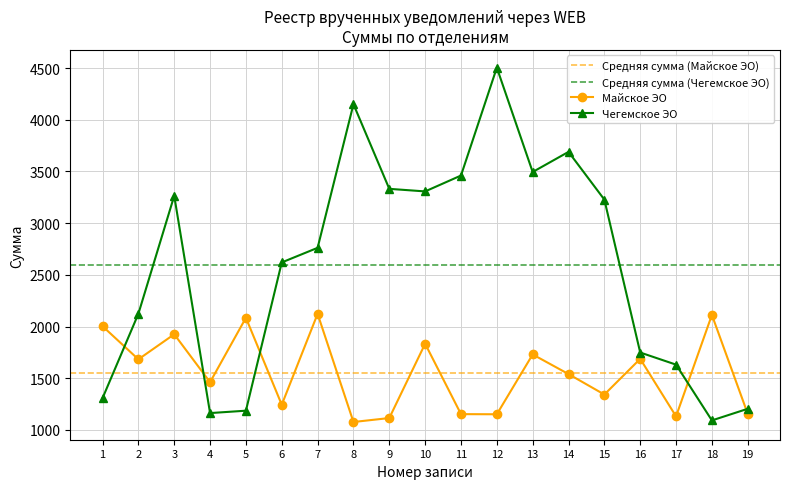

Reading right to left, extract all data points from this chart.

Майское ЭО: 1155.9	2112.5	1131.3	1687.7	1342.4	1540.4	1730.3	1151.5	1152.9	1833.8	1115.1	1076.7	2123.1	1243.4	2084.9	1461.7	1925.5	1683.0	2003.4
Чегемское ЭО: 1204.6	1092.1	1631.7	1748.9	3228.1	3689.8	3495.2	4504.6	3460.9	3307.4	3332.2	4150.9	2761.7	2620.4	1186.2	1163.1	3264.7	2123.7	1307.4